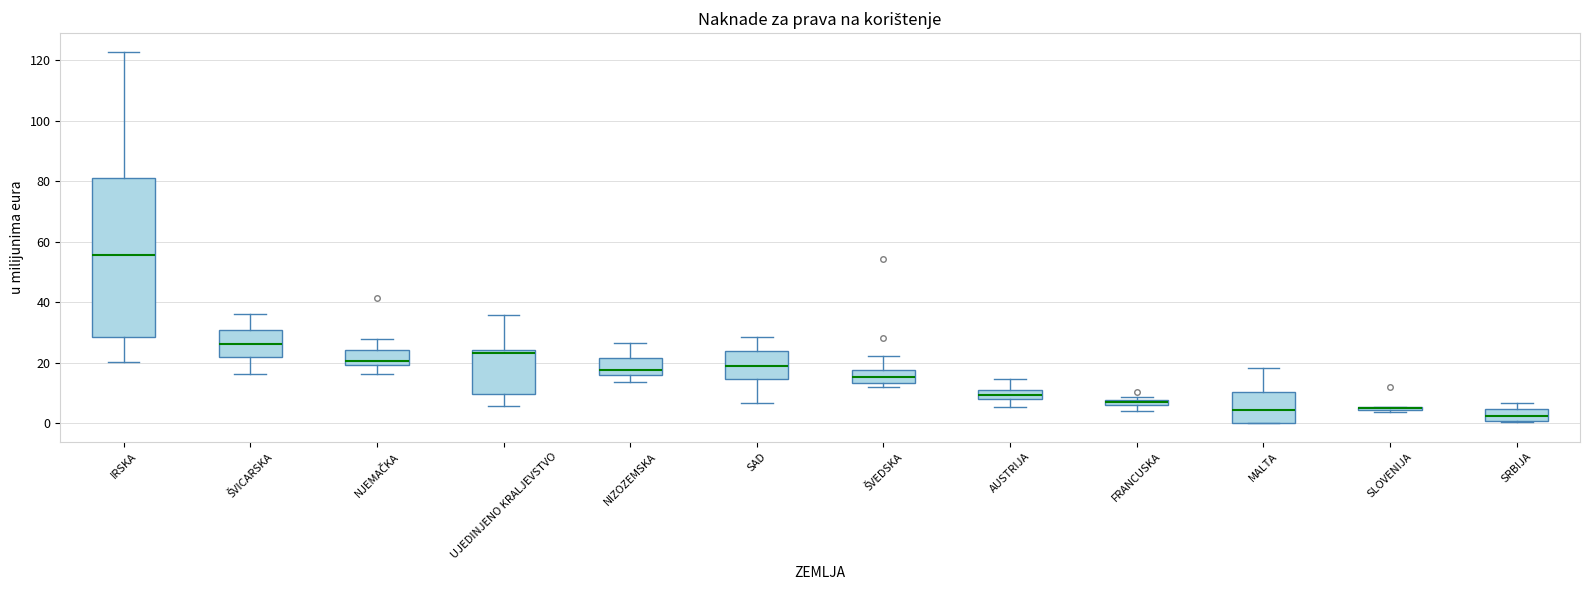

Comparing the boxes themselves (not the whiskers), which one is the tallest?

IRSKA